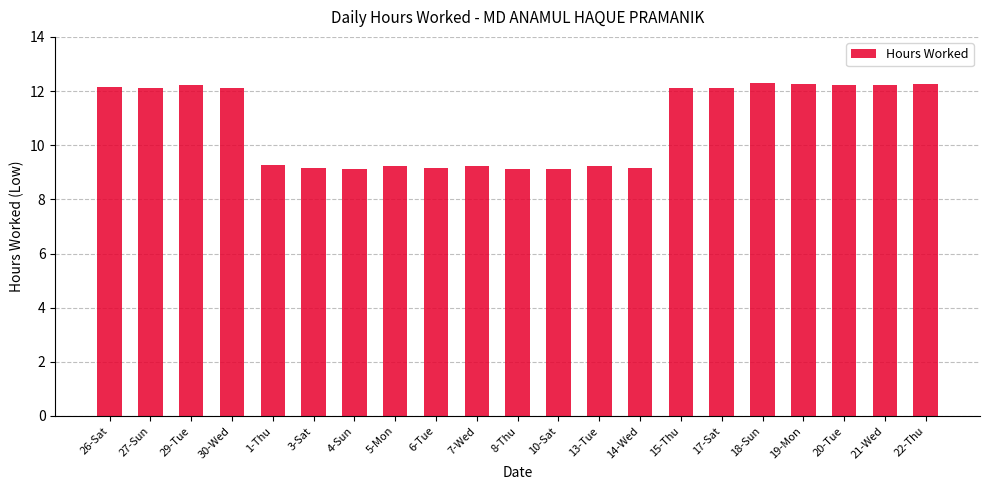

What is the label of the 18th bar from the right?

30-Wed